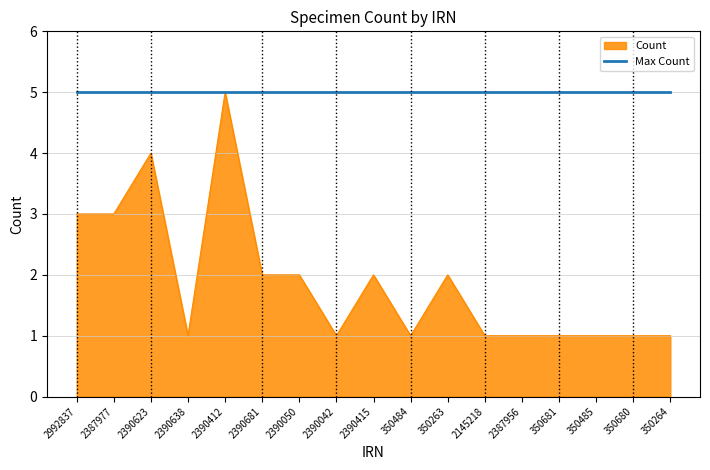

What position from the left is 350681?

14